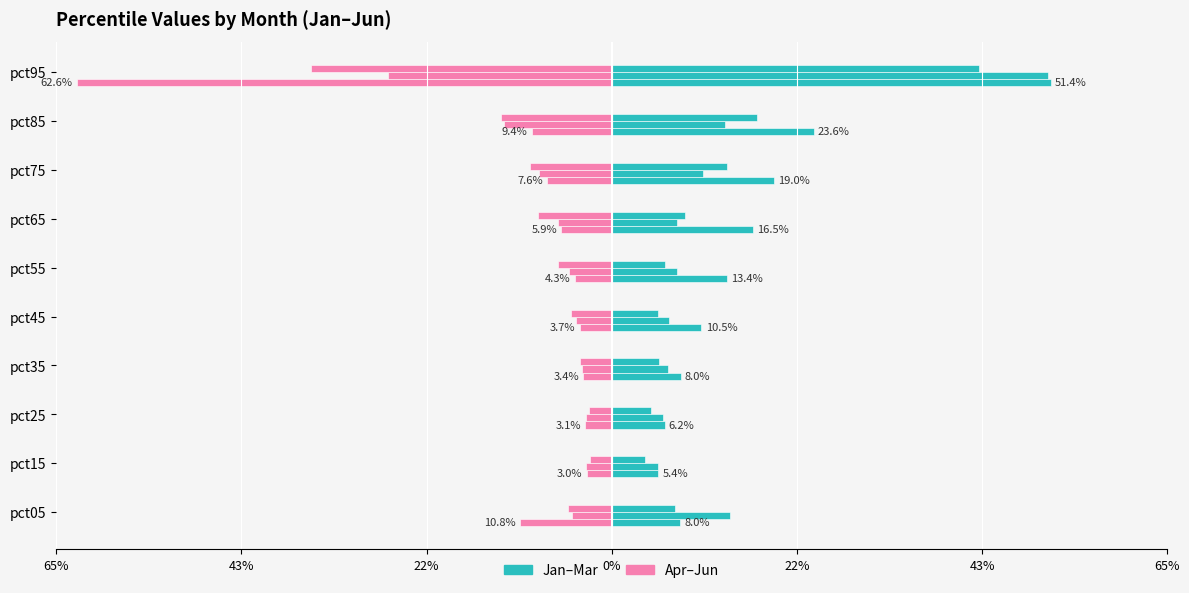

Does the chart contain any negative values?

Yes